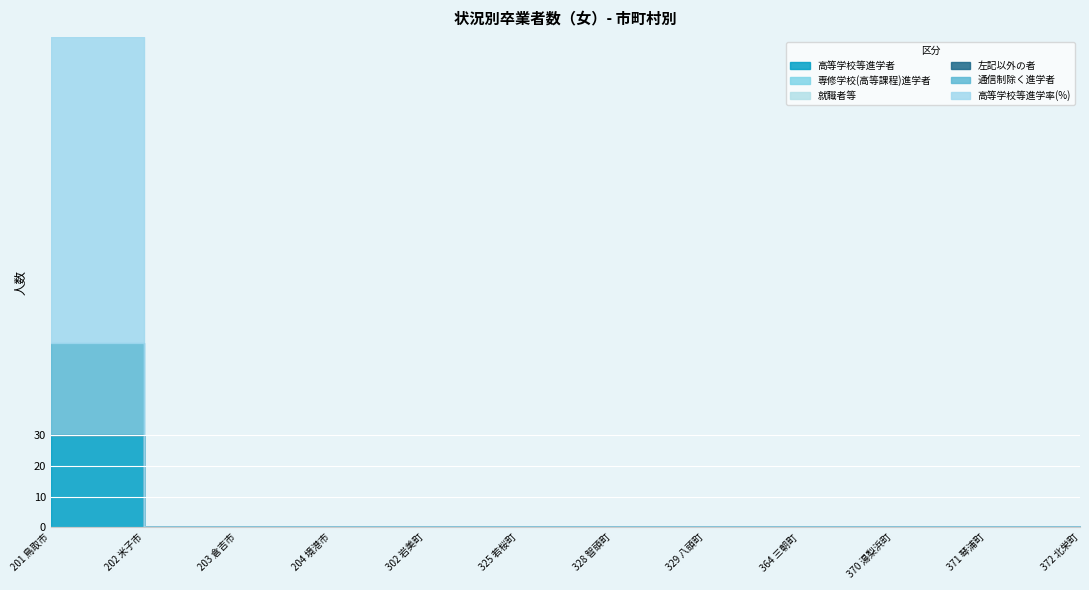

Rank the series at 302 岩美町 from lowest to highest value.

高等学校等進学者, 専修学校(高等課程)進学者, 就職者等, 左記以外の者, 通信制除く進学者, 高等学校等進学率(%)